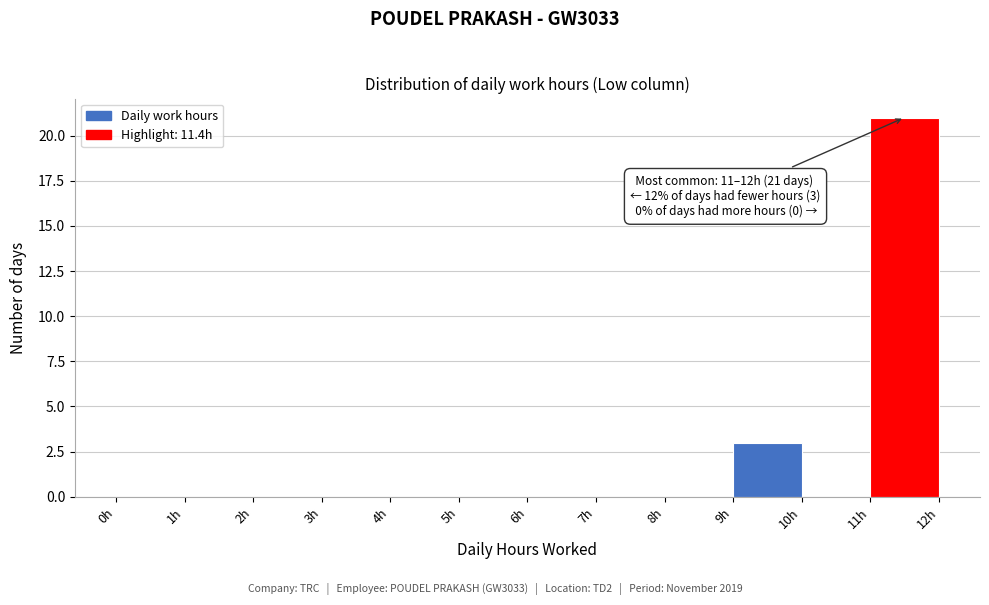

Over which range of the x-axis is the bar tallest?

11 to 12